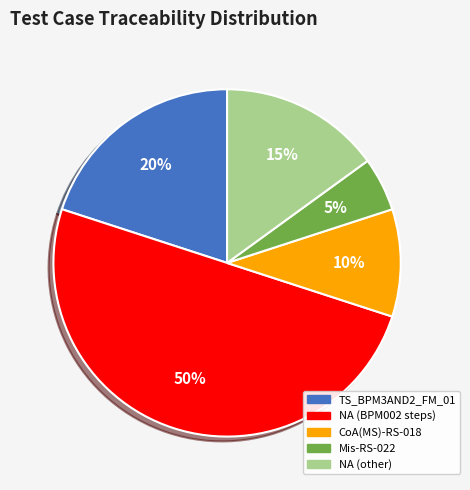

To the nearest percent, what is the average slice percentage?

20%